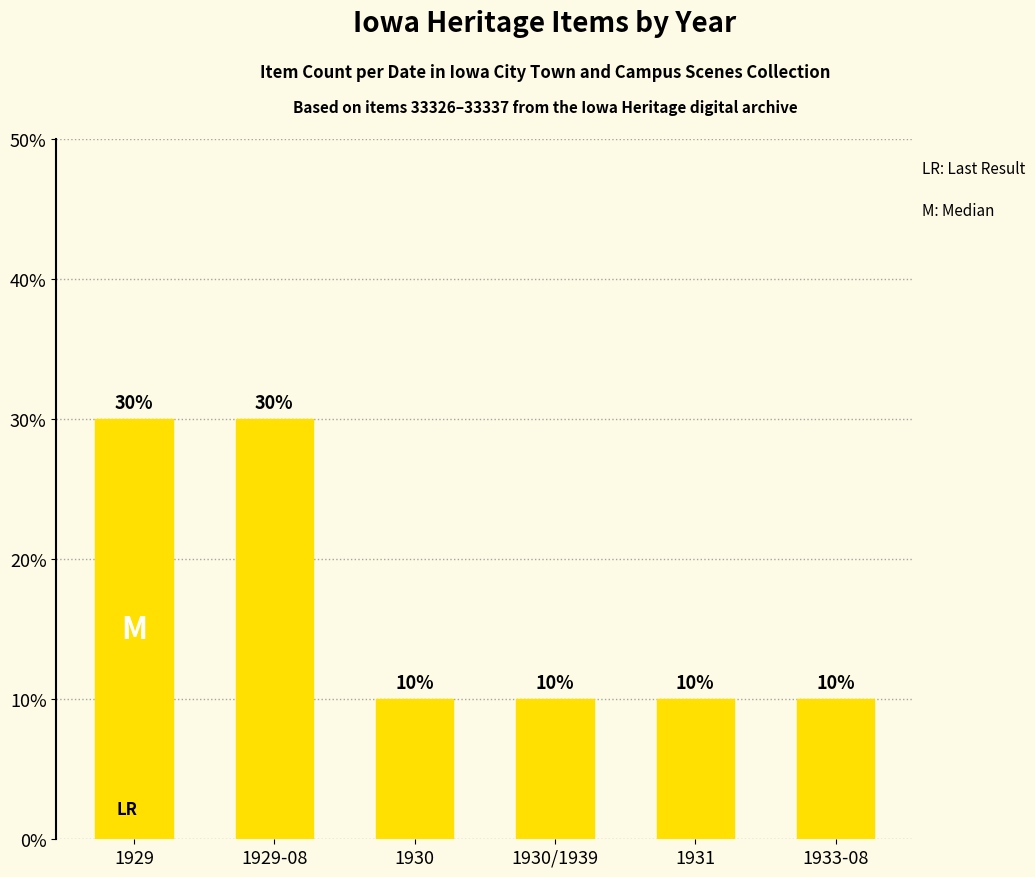

Are the bars horizontal?

No